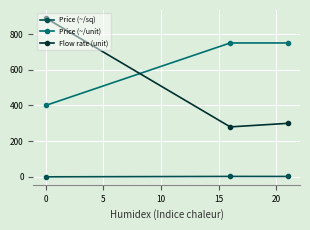

What is the average value of the Price (~/unit) series?

633.3